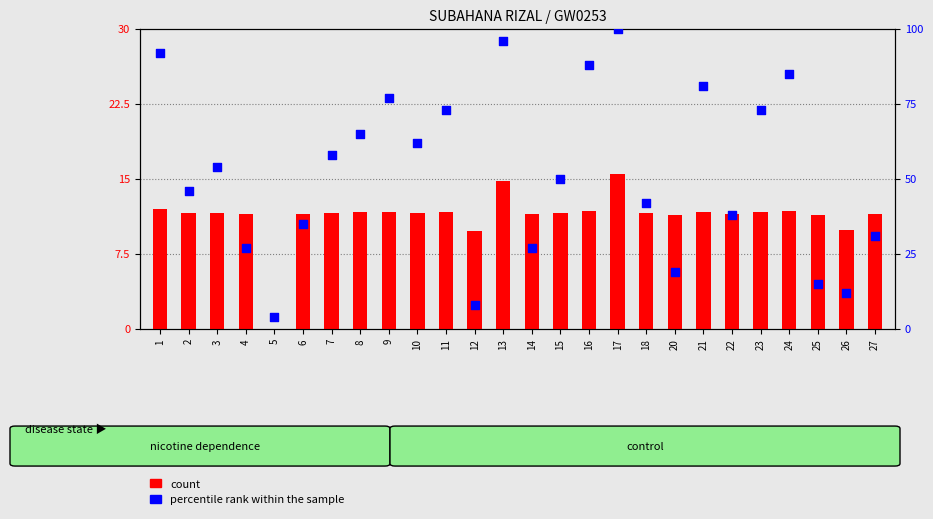

Which series has the largest total across all categories?

percentile rank within the sample